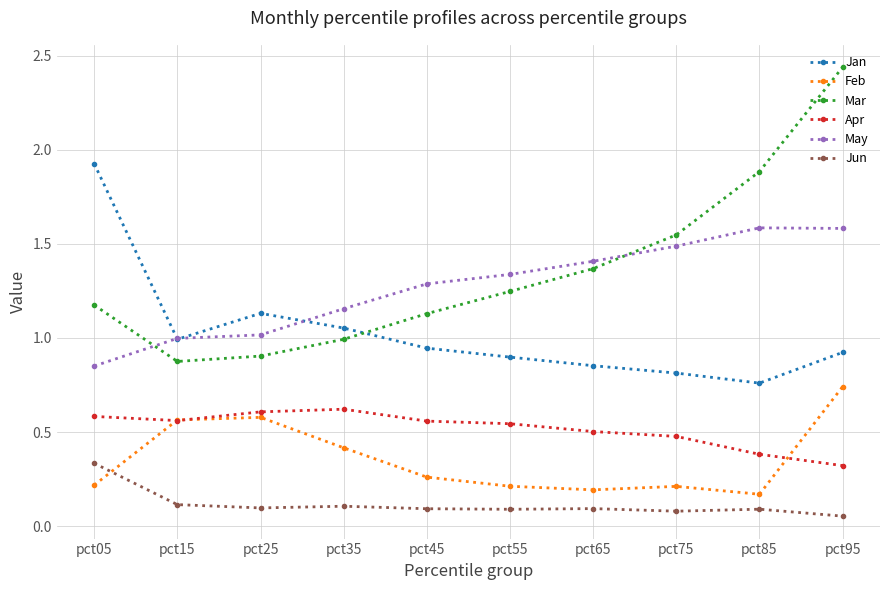

What are all the series names shown in the legend?

Jan, Feb, Mar, Apr, May, Jun